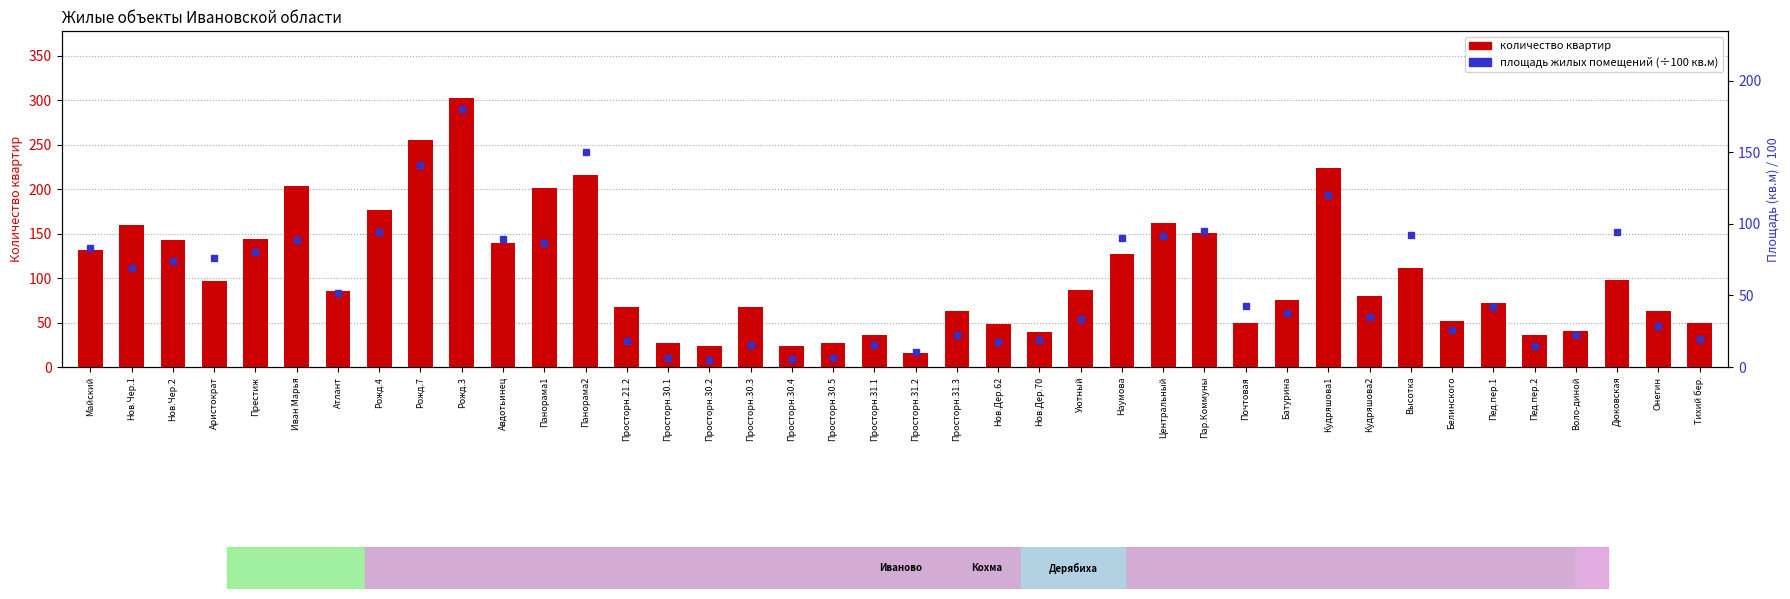

Rank the categories by Проектная площадь жилых помещений (÷100) value from highest to lowest.

Рожд.3, Панорама2, Рожд.7, Кудряшова1, Пар.Коммуны, Рожд.4, Дюковская, Высотка, Центральный, Наумова, Авдотьинец, Иван Марья, Панорама1, Майский, Престиж, Аристократ, Нов.Чер.2, Нов.Чер.1, Атлант, Почтовая, Пед.пер.1, Батурина, Кудряшова2, Уютный, Онегин, Белинского, Просторн.31.3, Воло­диной, Тихий бер., Нов.Дер.70, Просторн.21.2, Нов.Дер.62, Просторн.30.3, Просторн.31.1, Пед.пер.2, Просторн.31.2, Просторн.30.5, Просторн.30.1, Просторн.30.4, Просторн.30.2